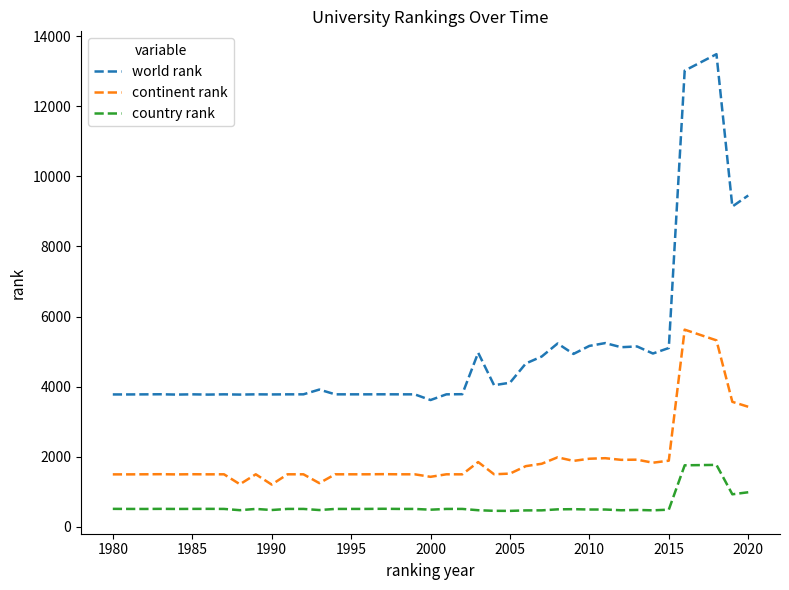

What is the greatest value displayed?

13493